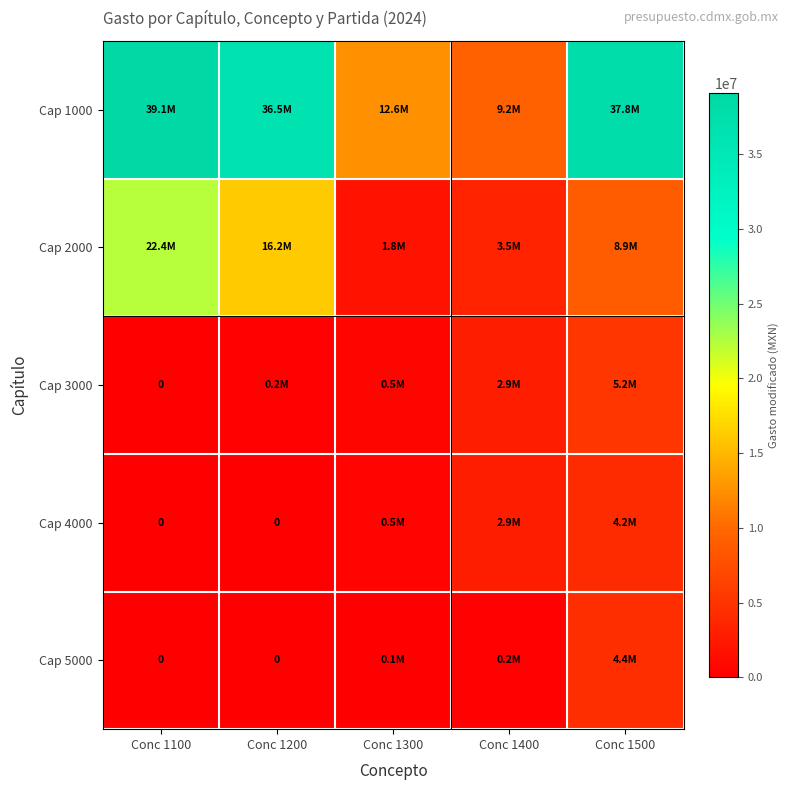

The value of Cap 1000 at Conc 1400 is 13556033.1. True or false?

False